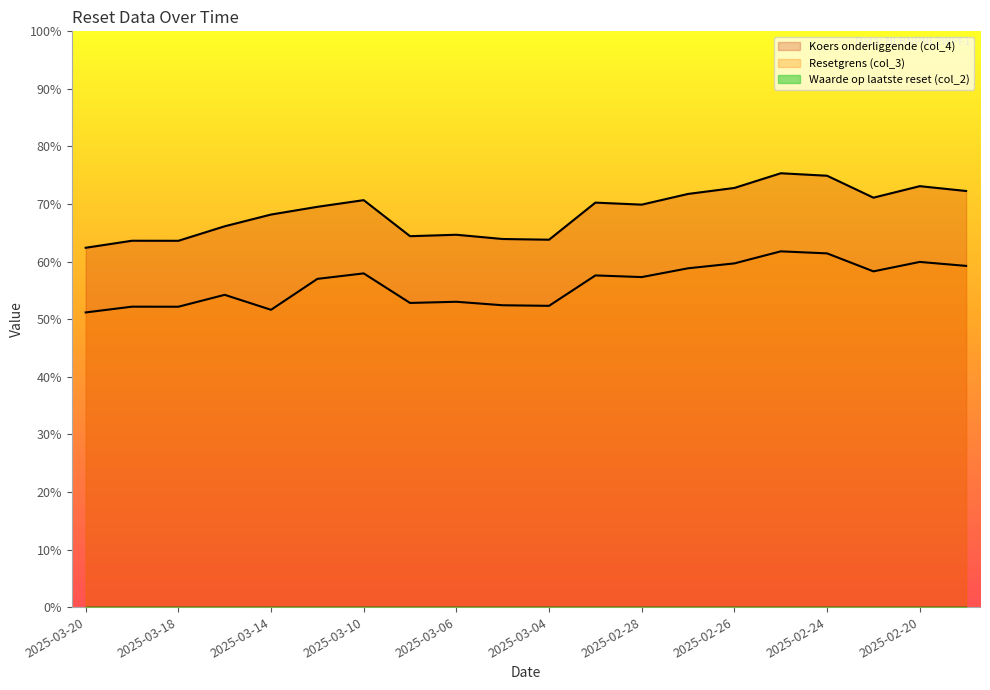

The value of Koers onderliggende (col_4) at 2025-02-21 is 71.1. True or false?

True